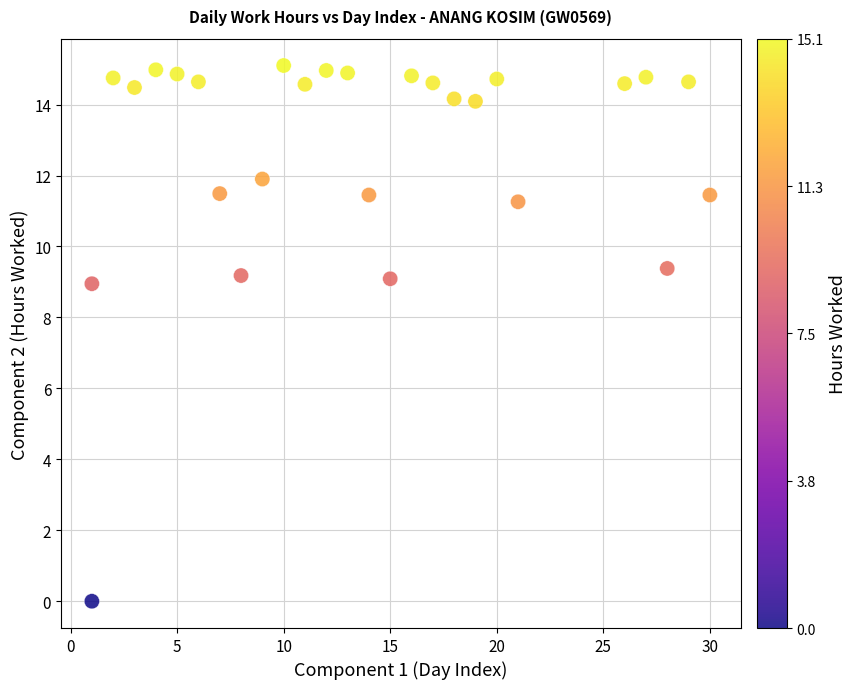

What is the range of X values (max minus min)?

29.0